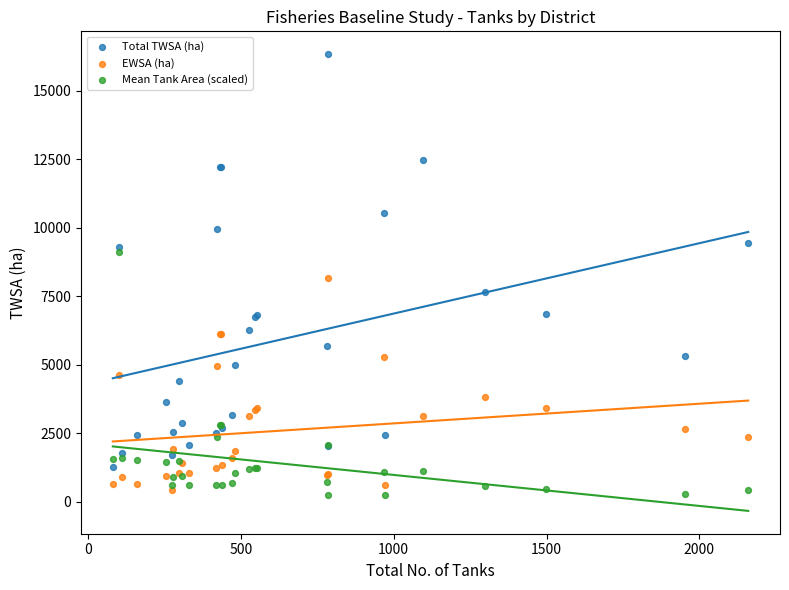

What are all the series names shown in the legend?

Total TWSA (ha), EWSA (ha), Mean Tank Area (scaled)